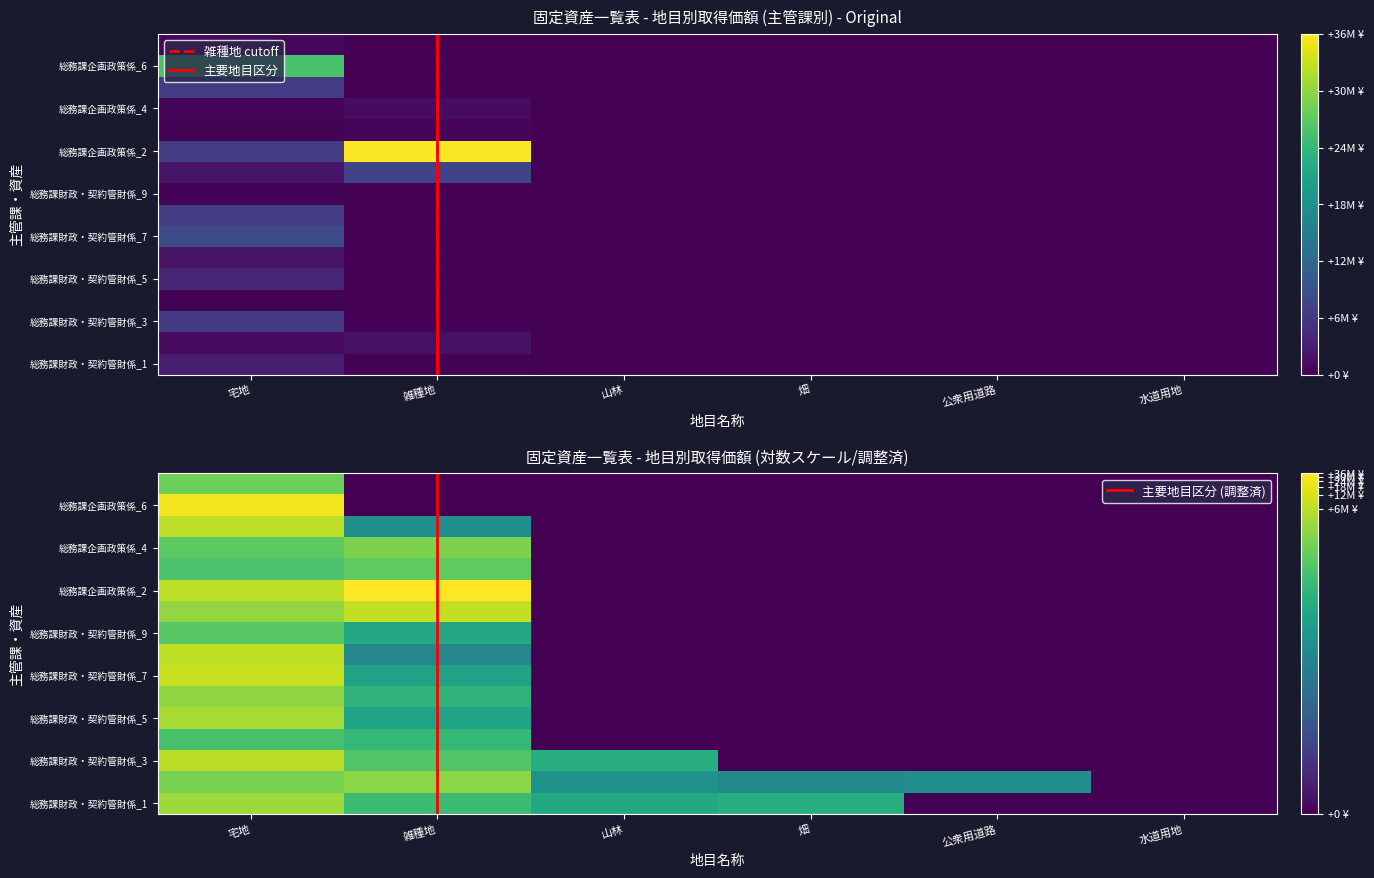

What is the difference between the highest and lowest values at 14?

25659900